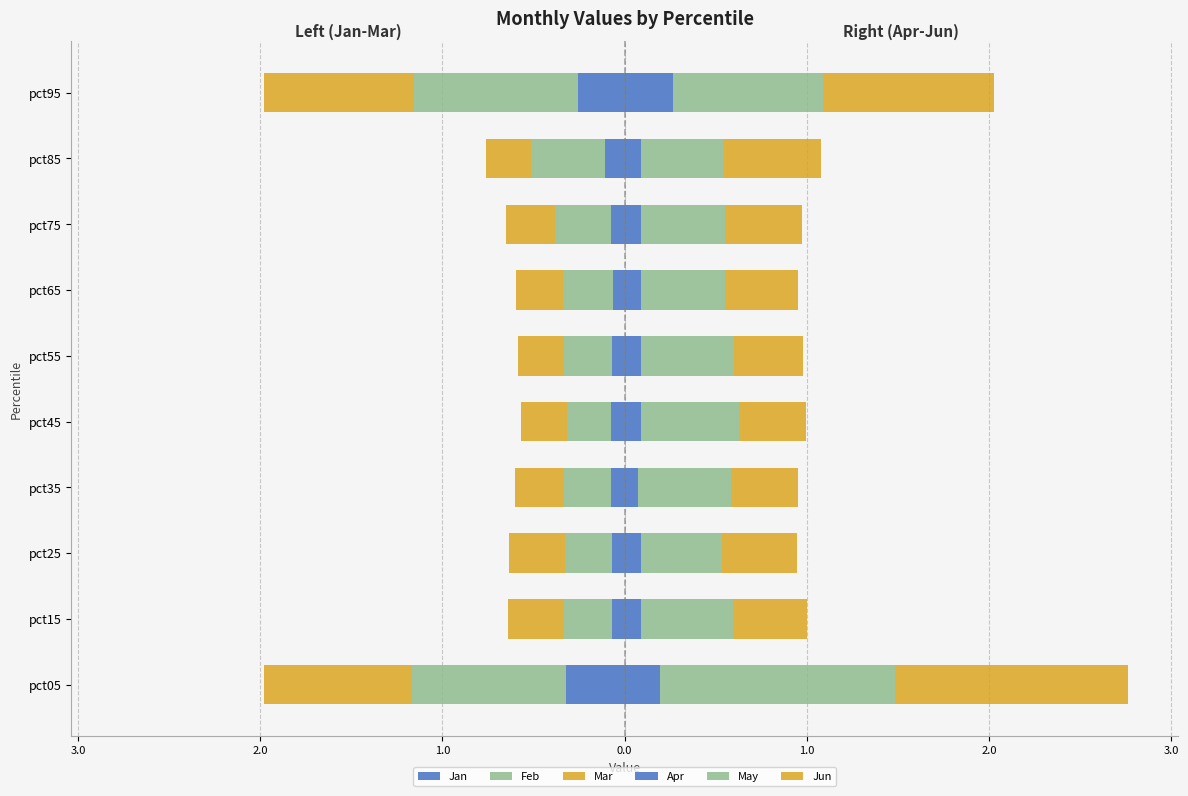

Which has a higher value, pct35 or pct45?

pct35